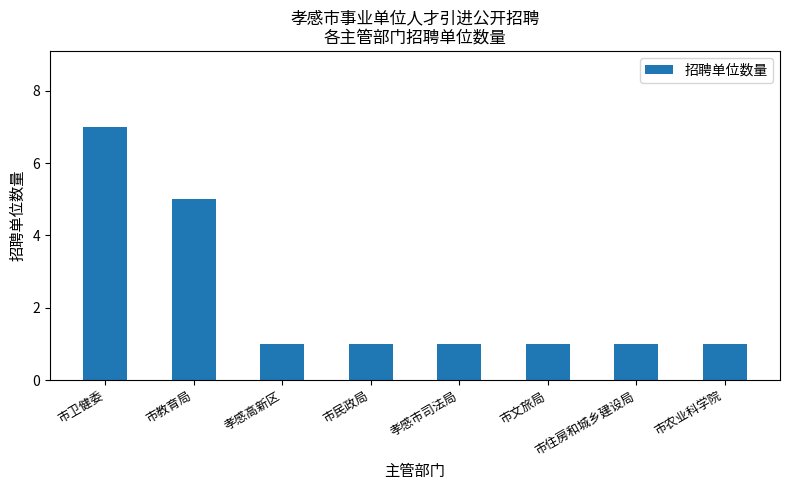

Approximately how many times larger is the value at 孝感市司法局 compared to 市住房和城乡建设局?

1.0